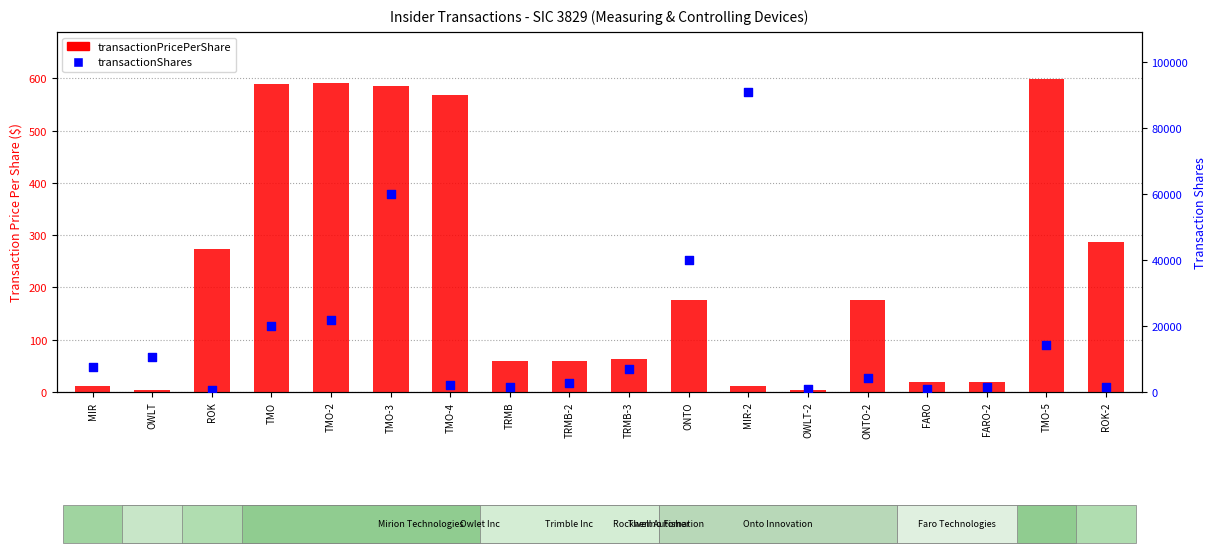

Which series contains the highest Y value?

transactionShares